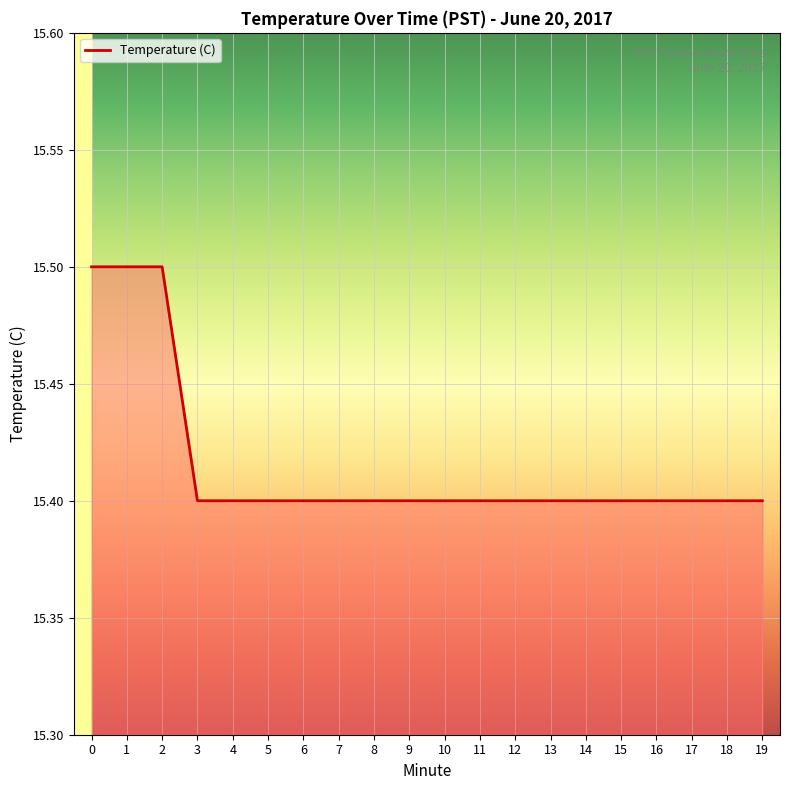

Reading left to right, extract all data points from this chart.

15.5	15.5	15.5	15.4	15.4	15.4	15.4	15.4	15.4	15.4	15.4	15.4	15.4	15.4	15.4	15.4	15.4	15.4	15.4	15.4